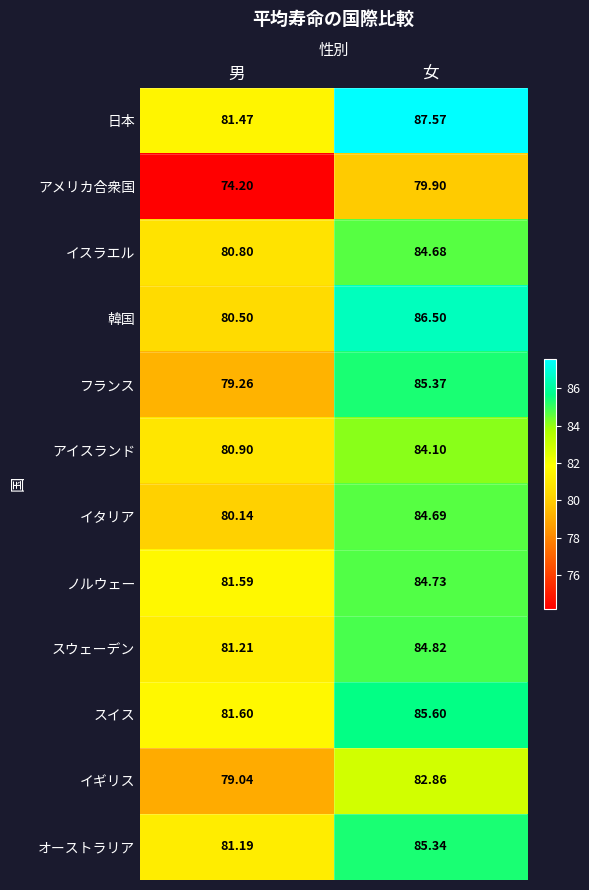

Which category has the lowest value in the イスラエル series?

男